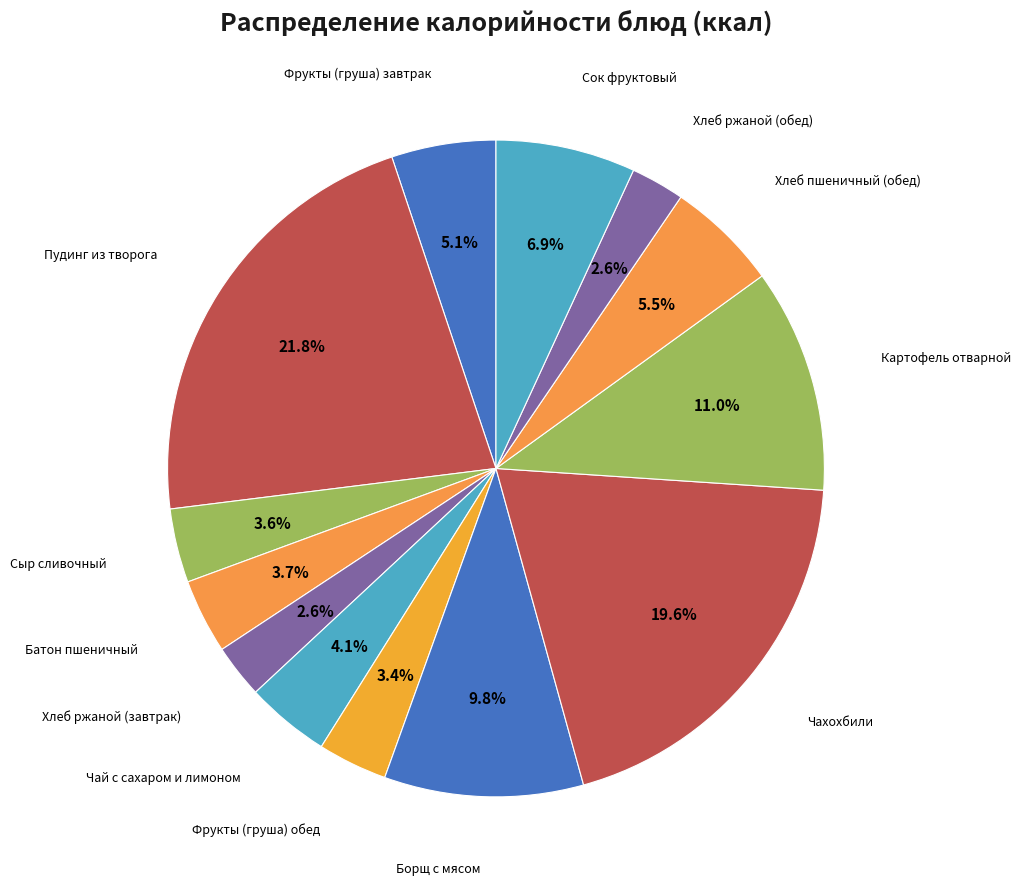

Count the number of slices in the pie.

13